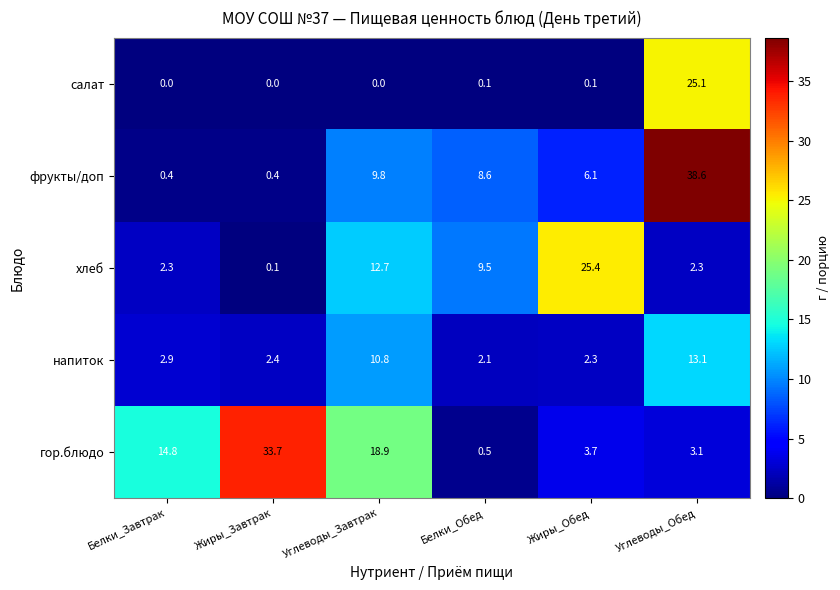

What is the average value of the напиток series?

5.6